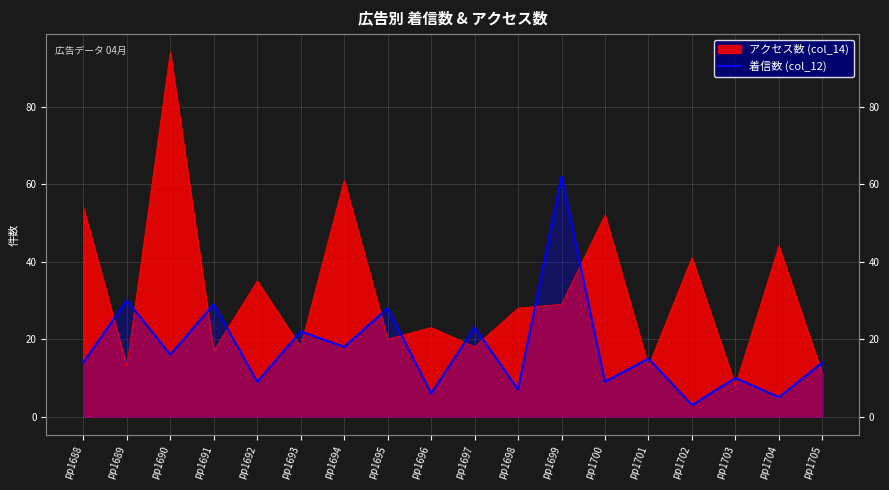

How many points are lower than both their immediate neighbors (excluding endpoints)?

8